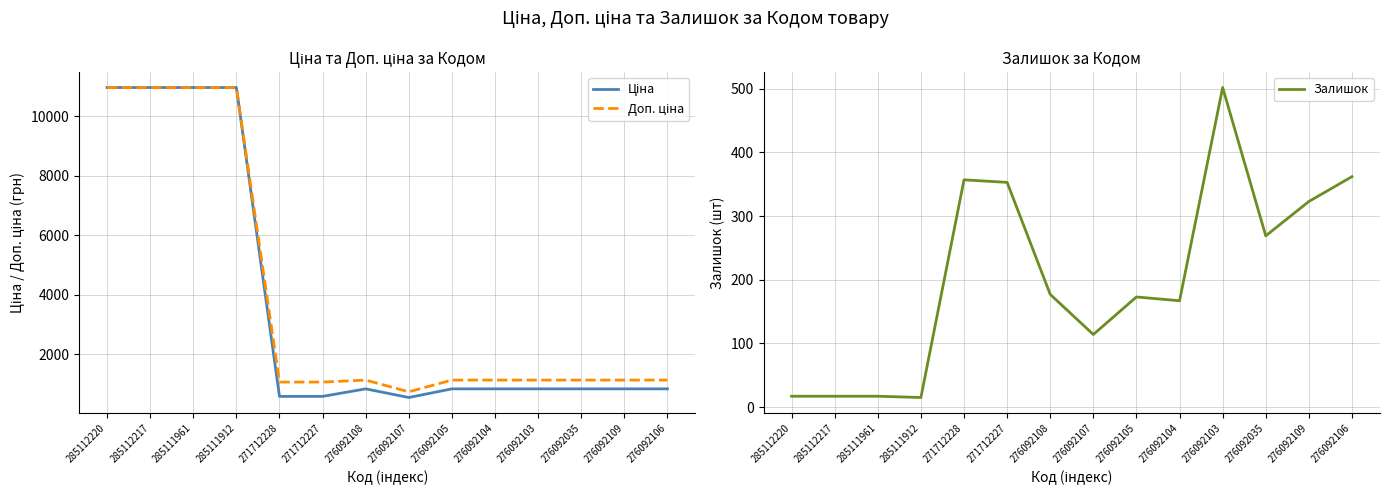

What position from the left is 271712227?

6